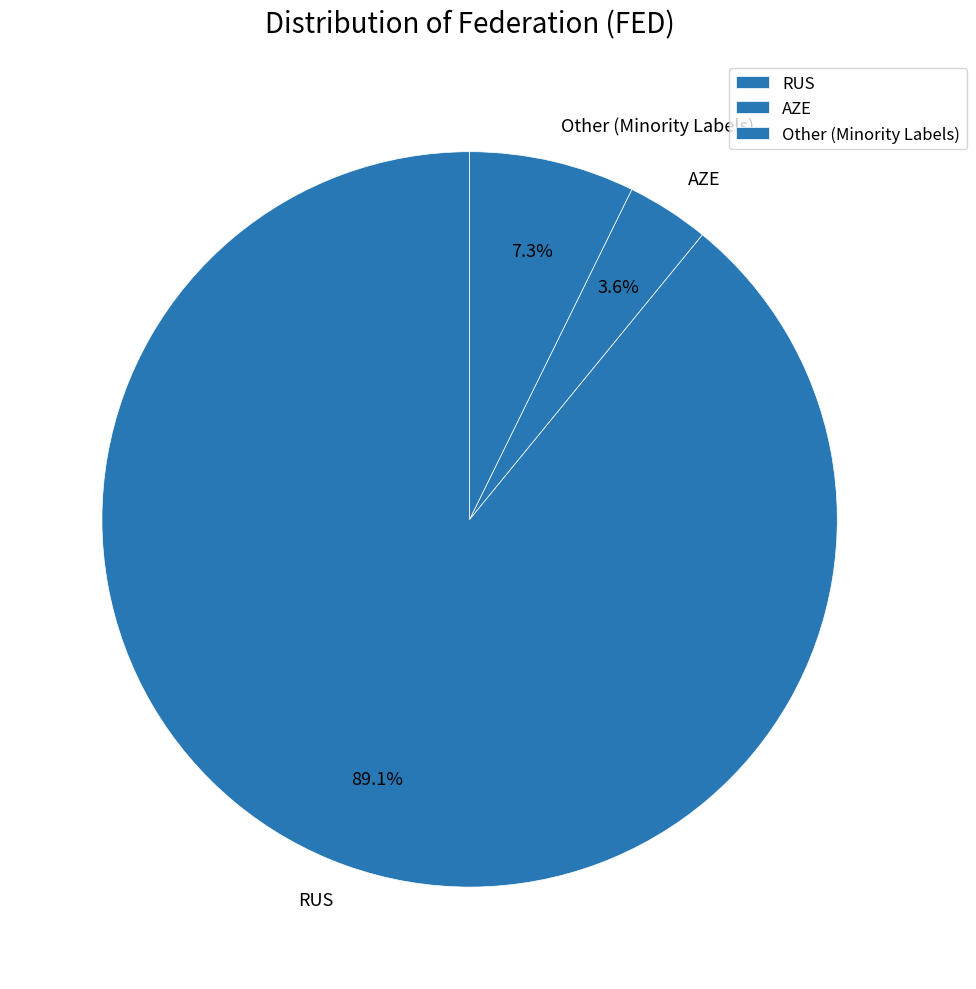

Which category has the smallest portion of the pie?

AZE